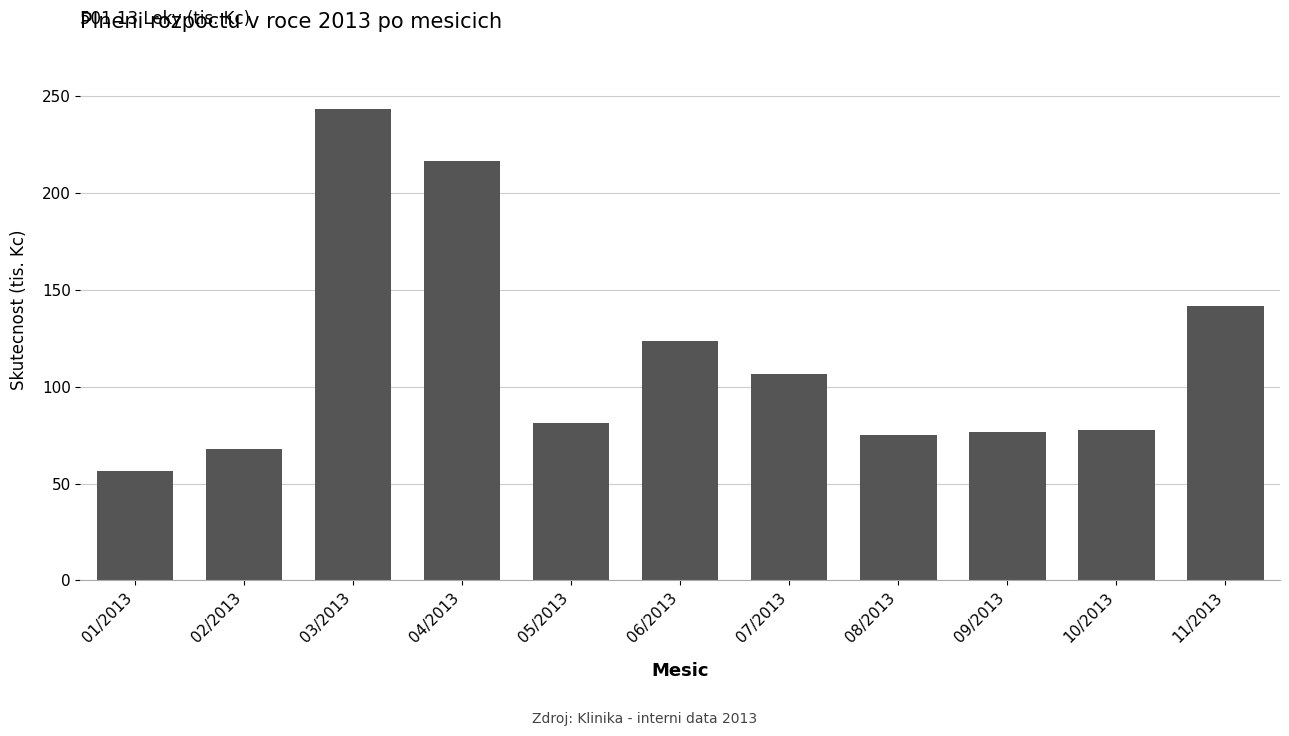

Reading right to left, extract all data points from this chart.

141.9	77.6	76.4	75.1	106.6	123.8	81.2	216.4	243.2	67.7	56.4